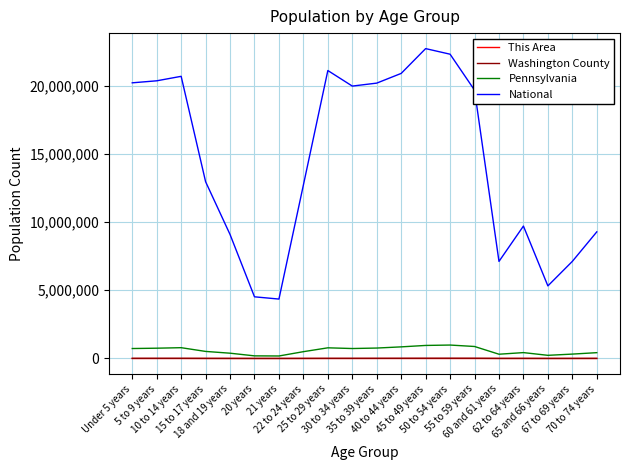

Is this an area chart (filled region under the line)?

No